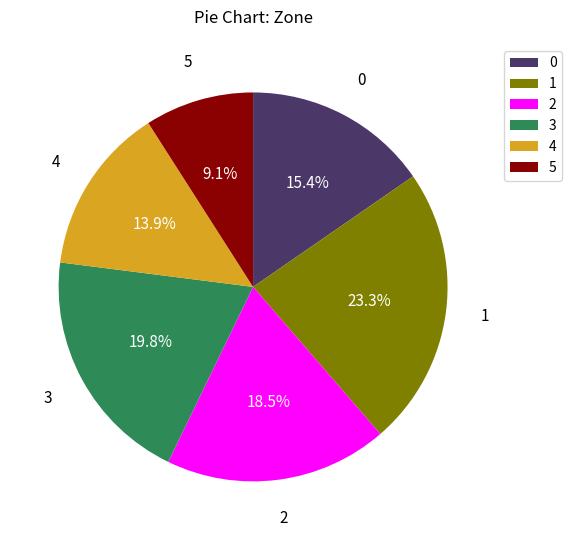

Rank the categories by value from highest to lowest.

1, 3, 2, 0, 4, 5